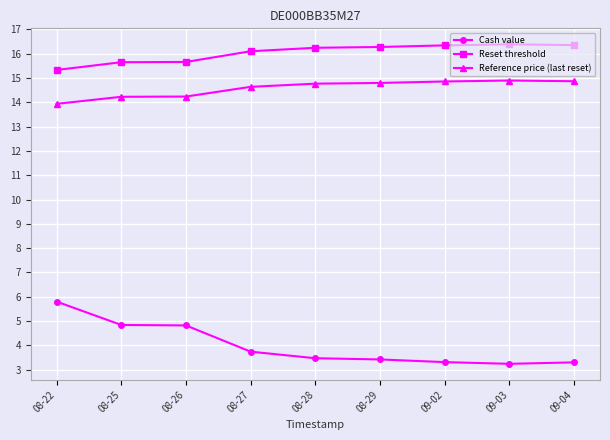

True or false: Cash value and Reset threshold intersect in this chart.

False